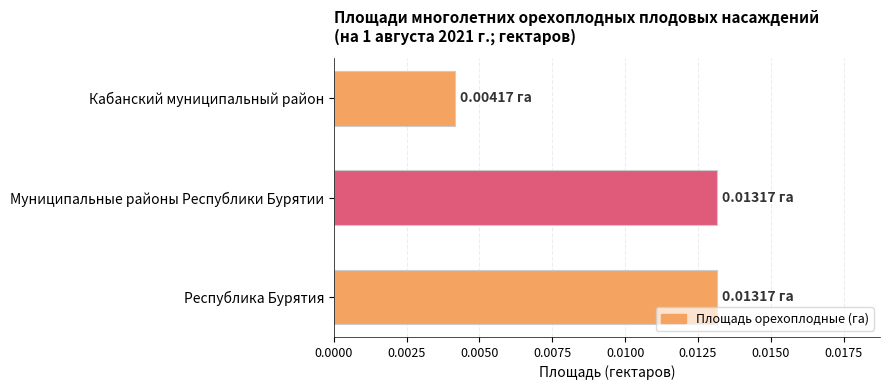

Where is the data nearest to the value 0?

Кабанский муниципальный район